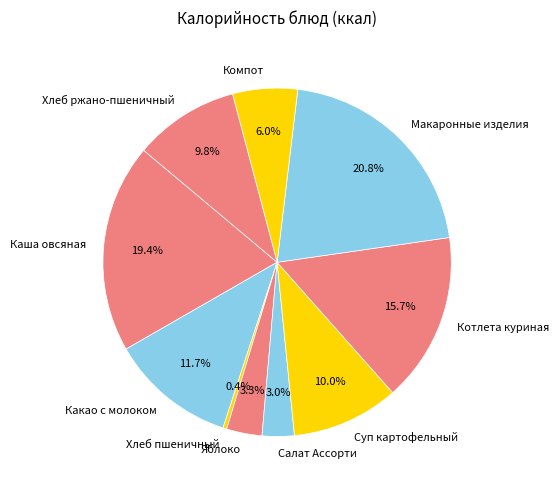

Which category has the smallest portion of the pie?

Хлеб пшеничный